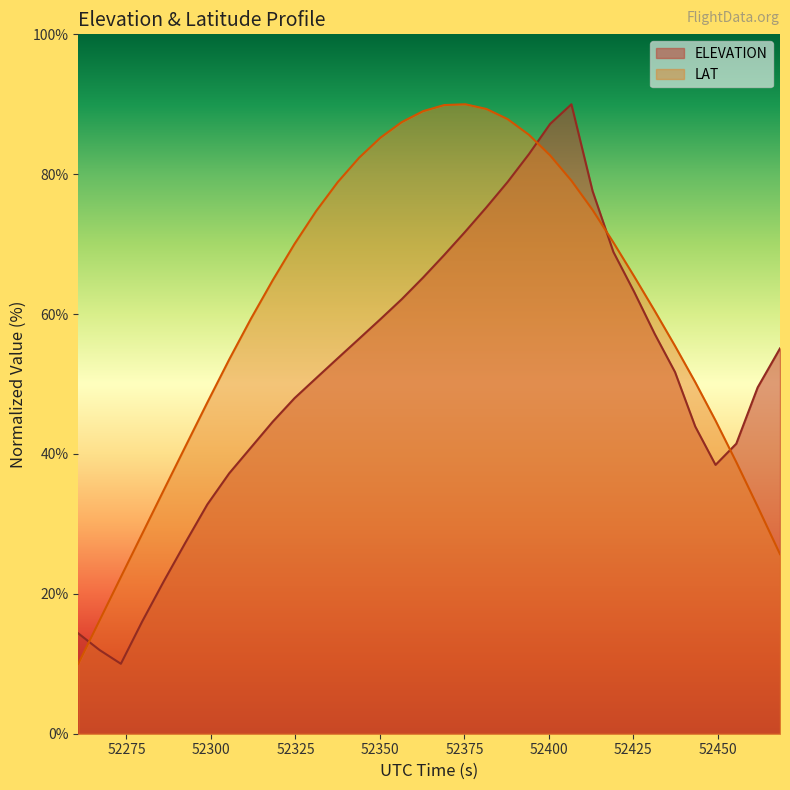

List the series in order of their overall mean, highest first.

LAT, ELEVATION